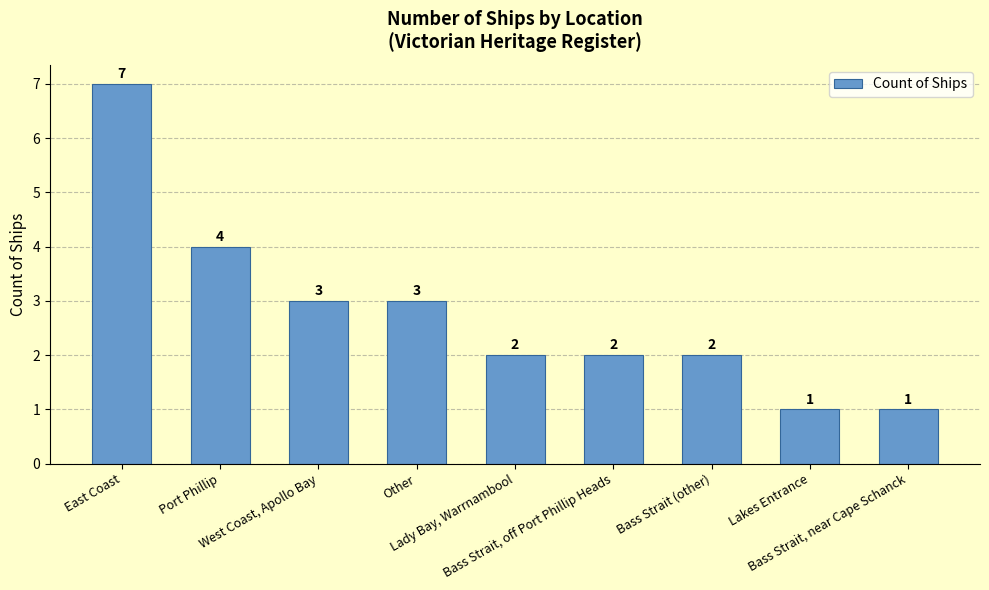

What is the average value?

3